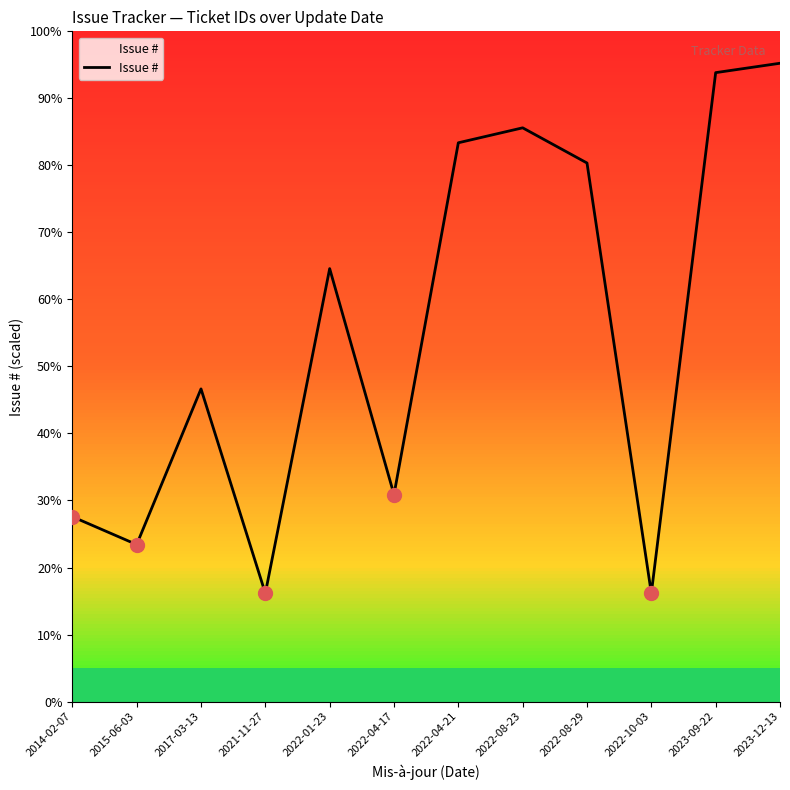

At which category does the chart reach its minimum across all series?

2021-11-27